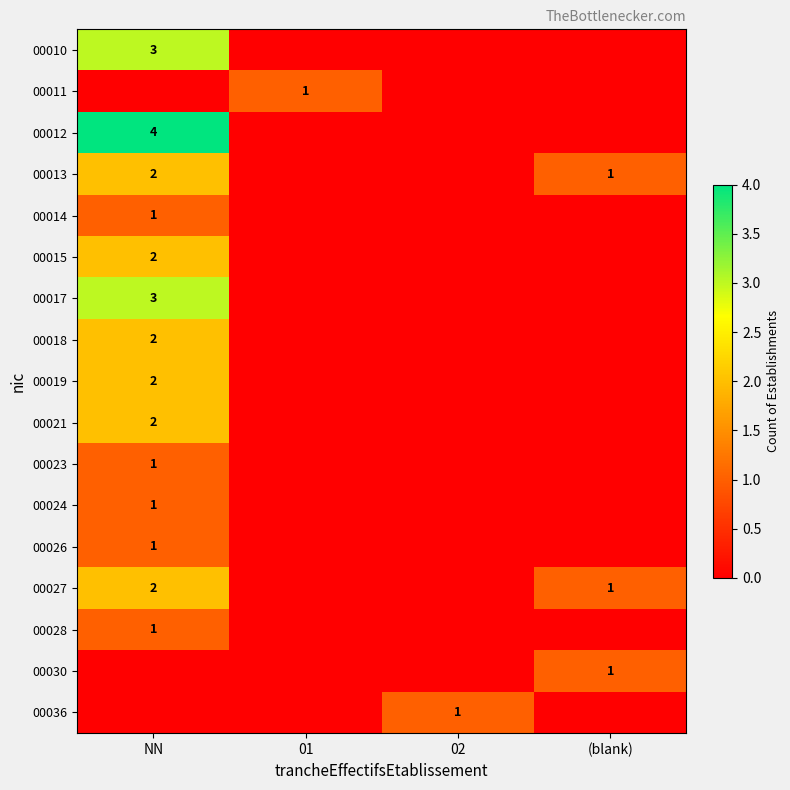

The 00012 series shows 4 at NN. True or false?

True